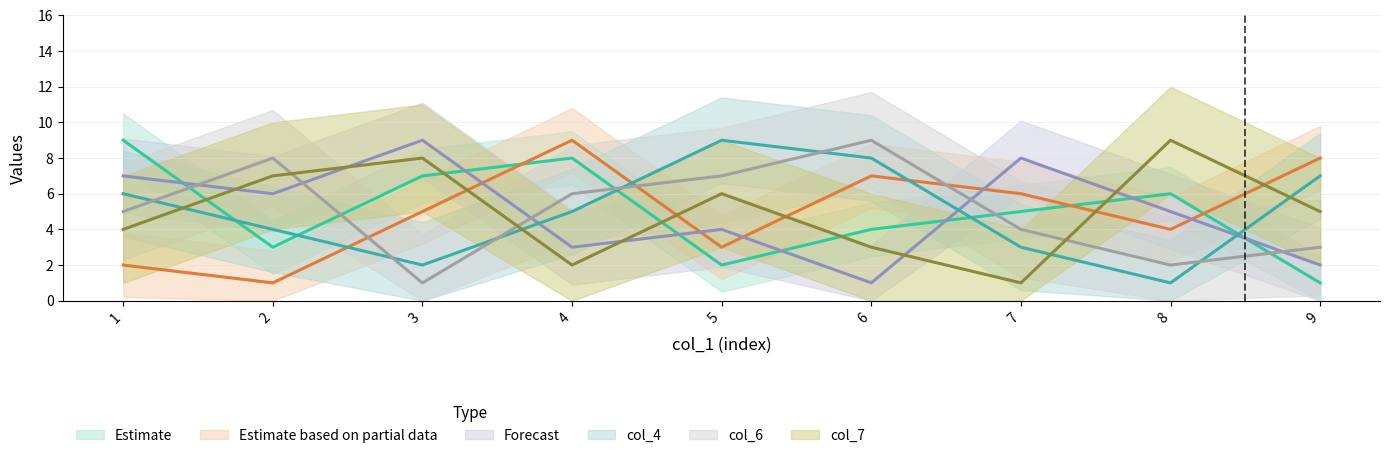

What is the difference between the highest and lowest values at 5?

7